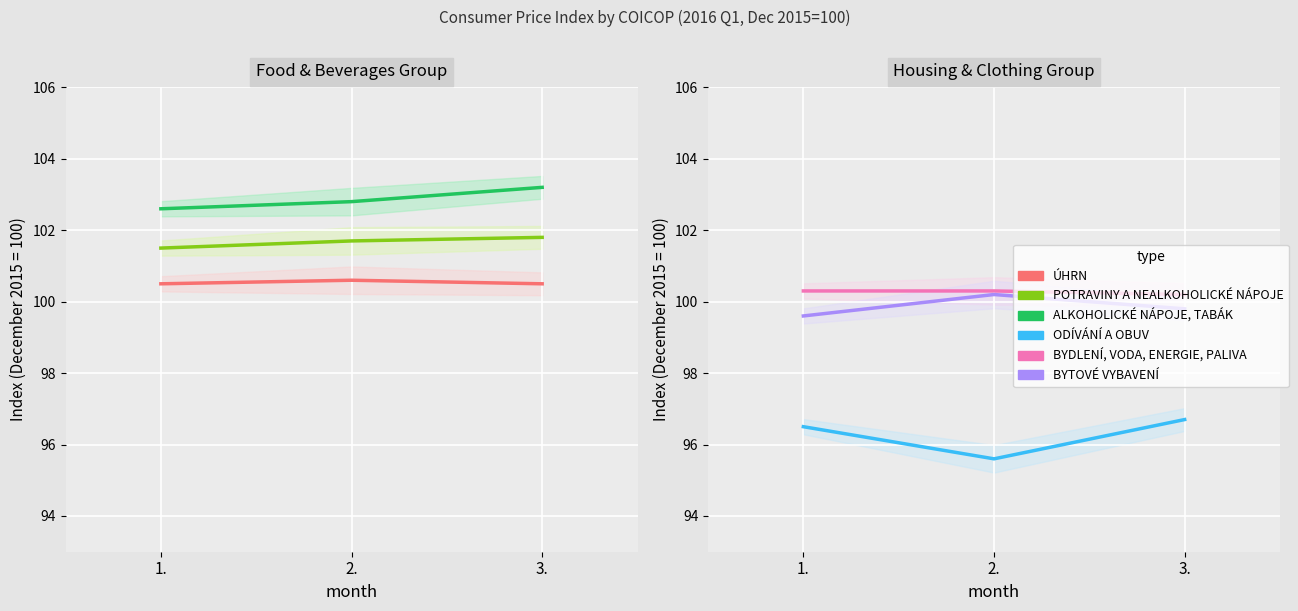

Reading left to right, what are all the values shown in this chart?

ÚHRN: 1.=100.5	2.=100.6	3.=100.5
POTRAVINY A NEALKOHOLICKÉ NÁPOJE: 1.=101.5	2.=101.7	3.=101.8
ALKOHOLICKÉ NÁPOJE, TABÁK: 1.=102.6	2.=102.8	3.=103.2
ODÍVÁNÍ A OBUV: 1.=96.5	2.=95.6	3.=96.7
BYDLENÍ, VODA, ENERGIE, PALIVA: 1.=100.3	2.=100.3	3.=100.2
BYTOVÉ VYBAVENÍ: 1.=99.6	2.=100.2	3.=99.8